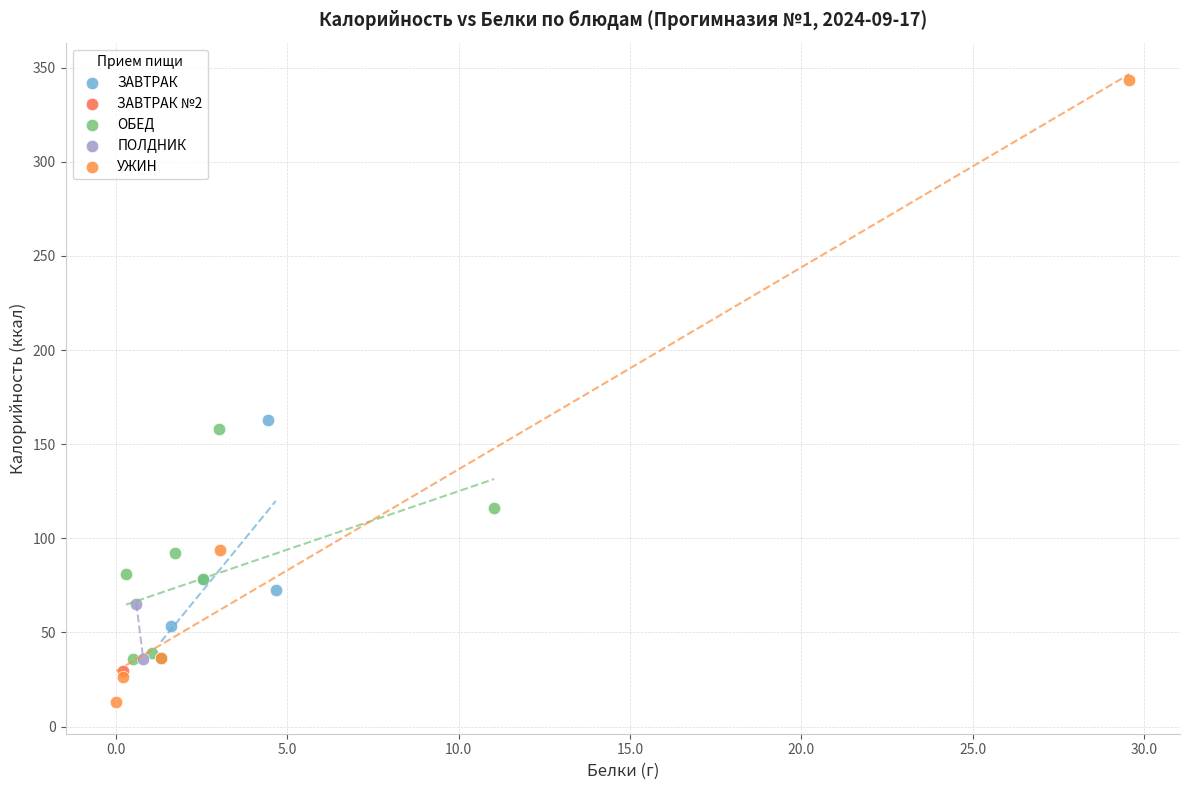

Which series reaches the minimum Y coordinate?

УЖИН